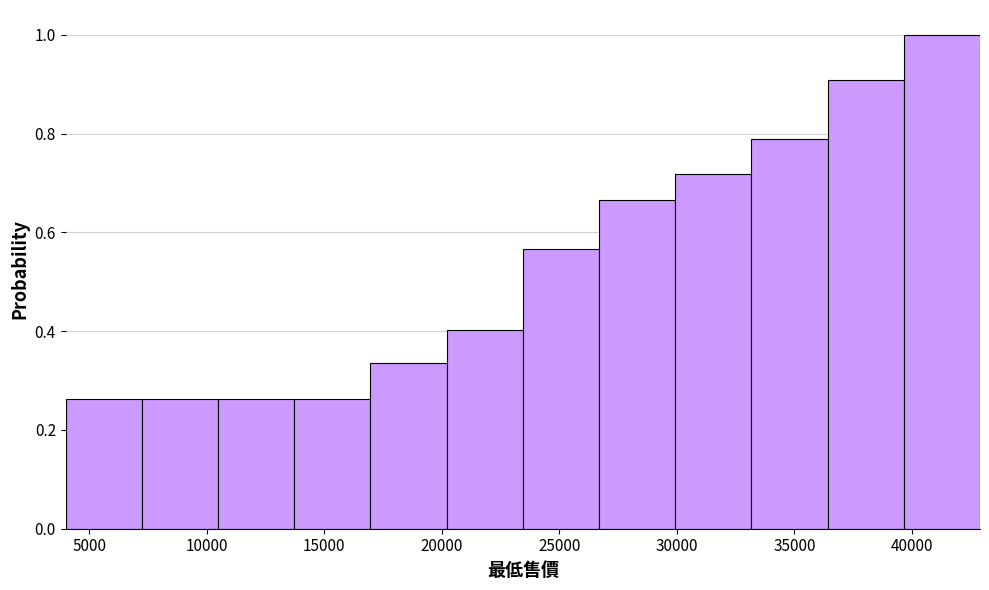

Reading left to right, list every bar in this chart as the range it spans on the x-axis followed by its height. Neither the bar edges nor the heights are printed on the chart, so give them approximately, as read against the axes.

4000 to 7000: 0.26
7000 to 10500: 0.26
10500 to 13500: 0.26
13500 to 17000: 0.26
17000 to 20000: 0.34
20000 to 23500: 0.40
23500 to 26500: 0.56
26500 to 30000: 0.66
30000 to 33000: 0.72
33000 to 36500: 0.78
36500 to 39500: 0.90
39500 to 43000: 1.00